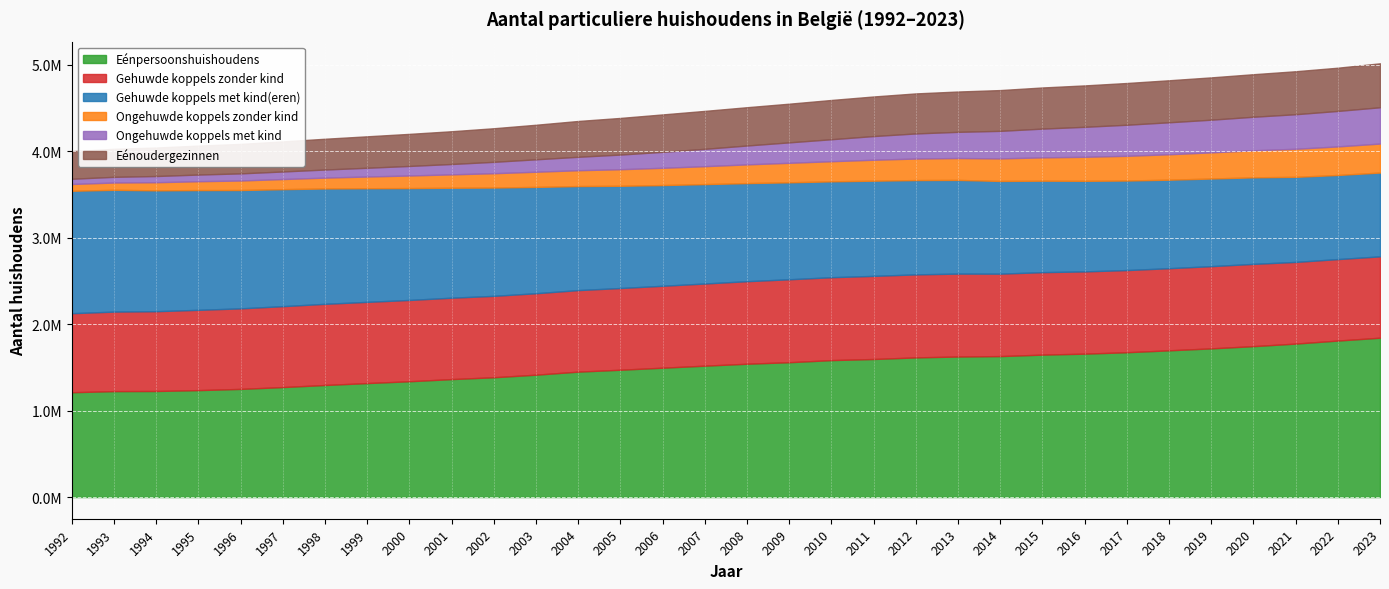

Which has a higher value, 1996 or 1993?

1996